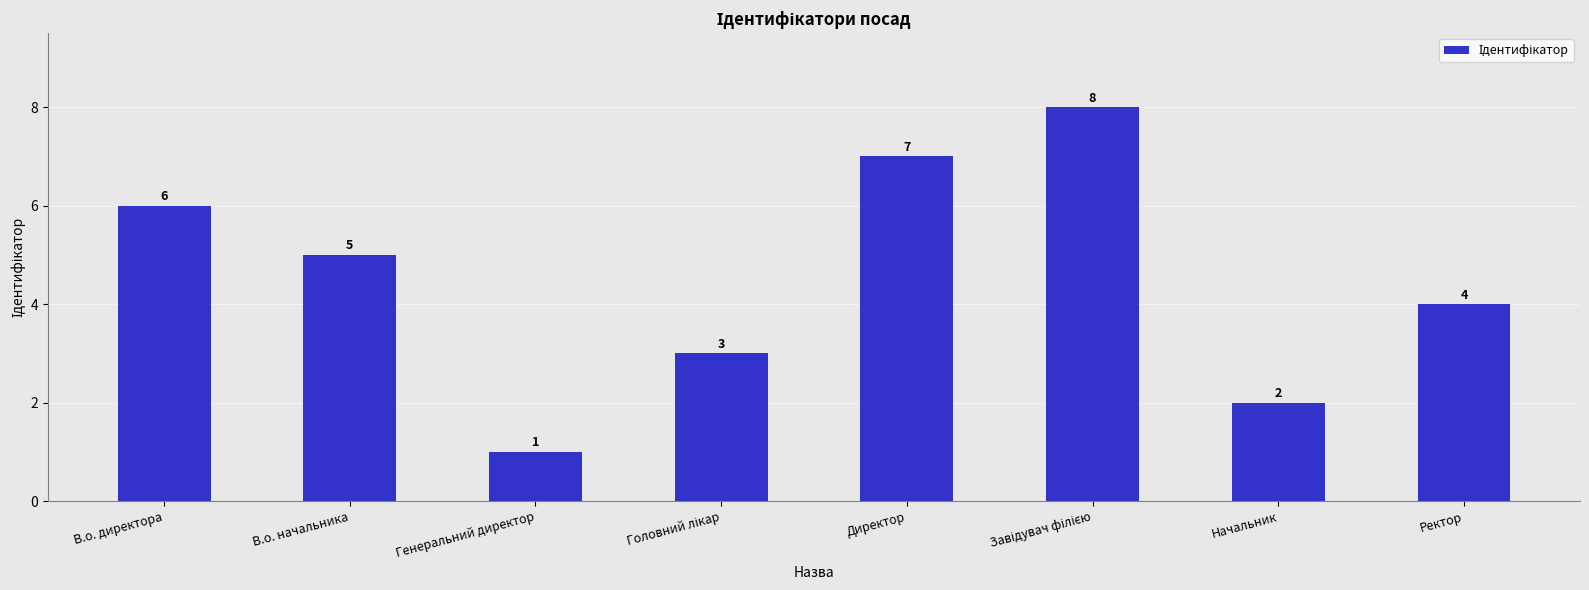

What is the value of the 3rd bar from the left?

1